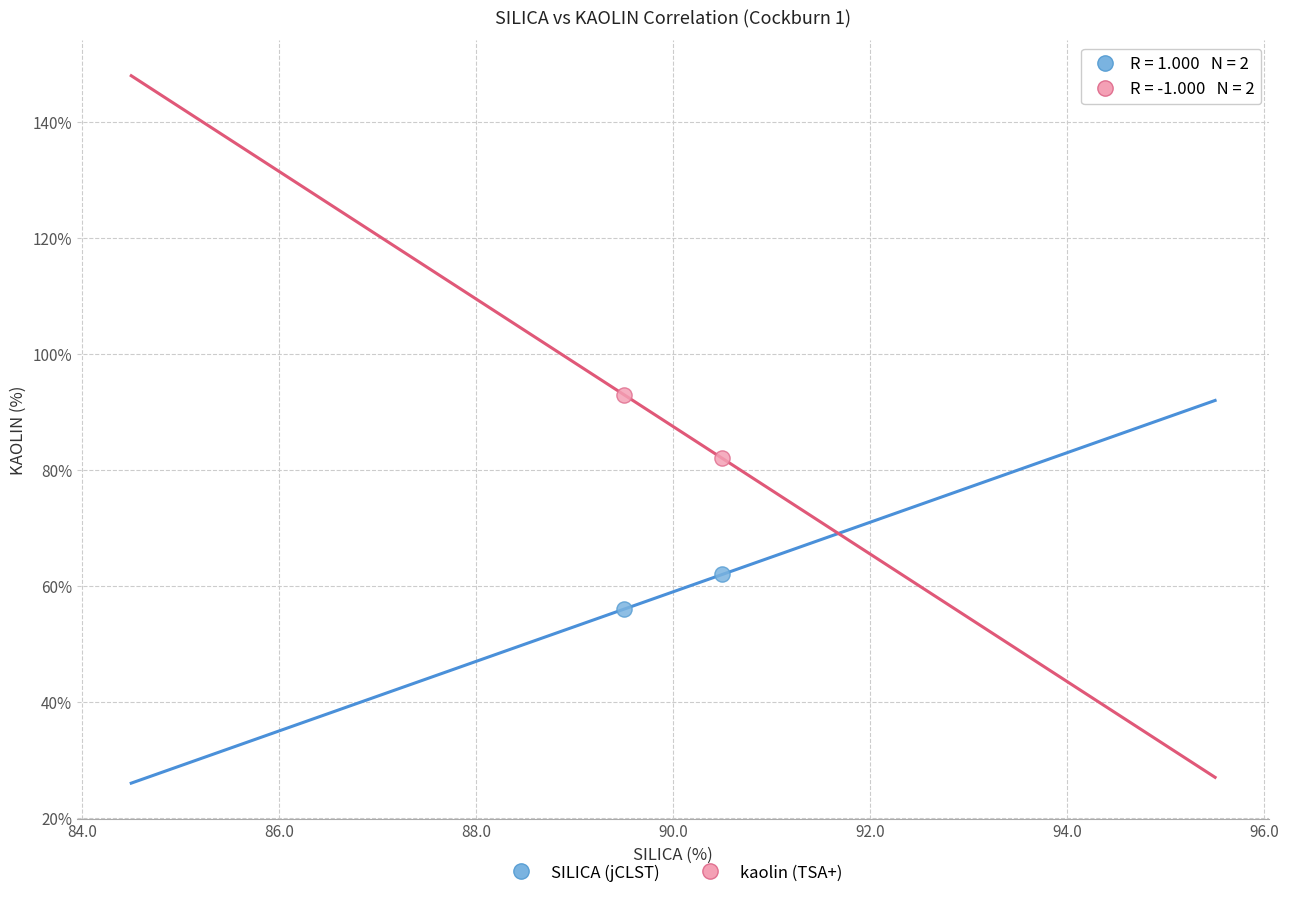

Across all series, what Y value is closest to 74?

82